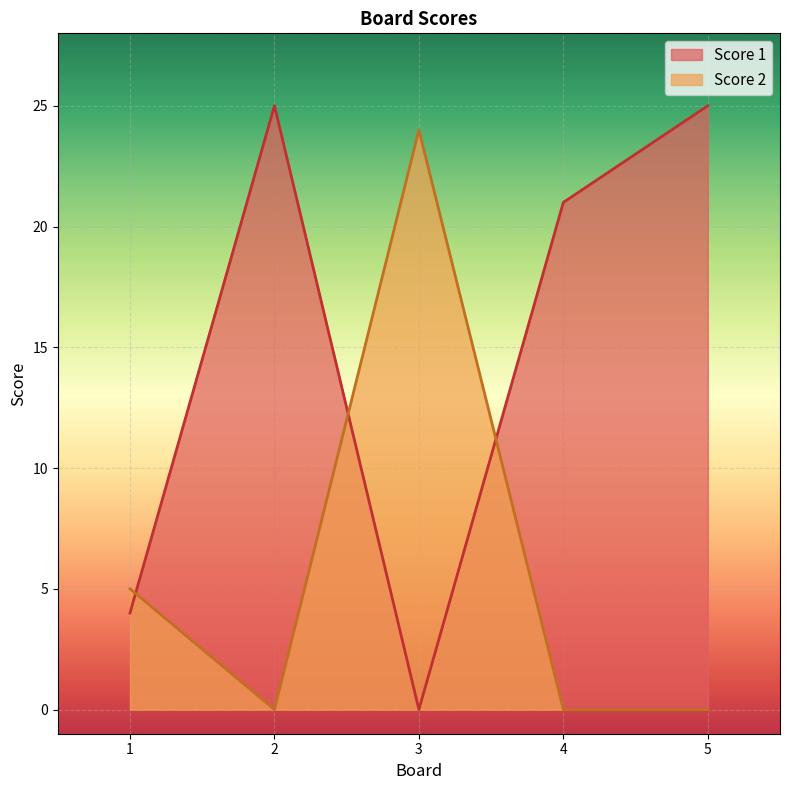

Which series has the largest total across all categories?

Score 1